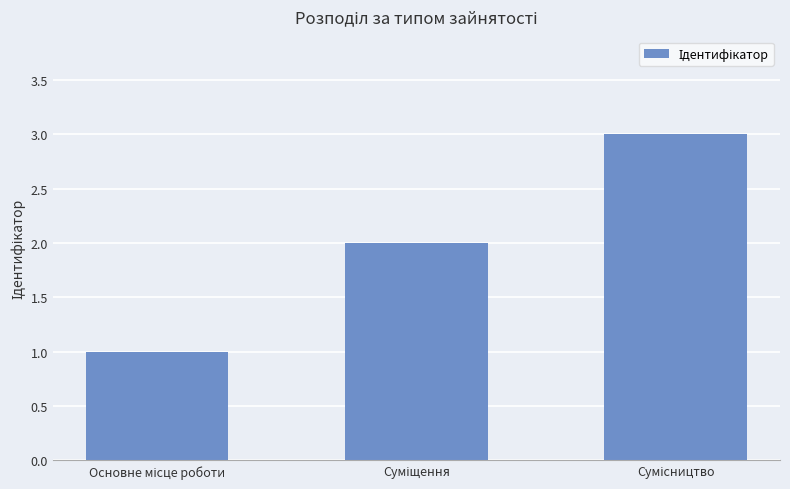

How many values are below 2?

1